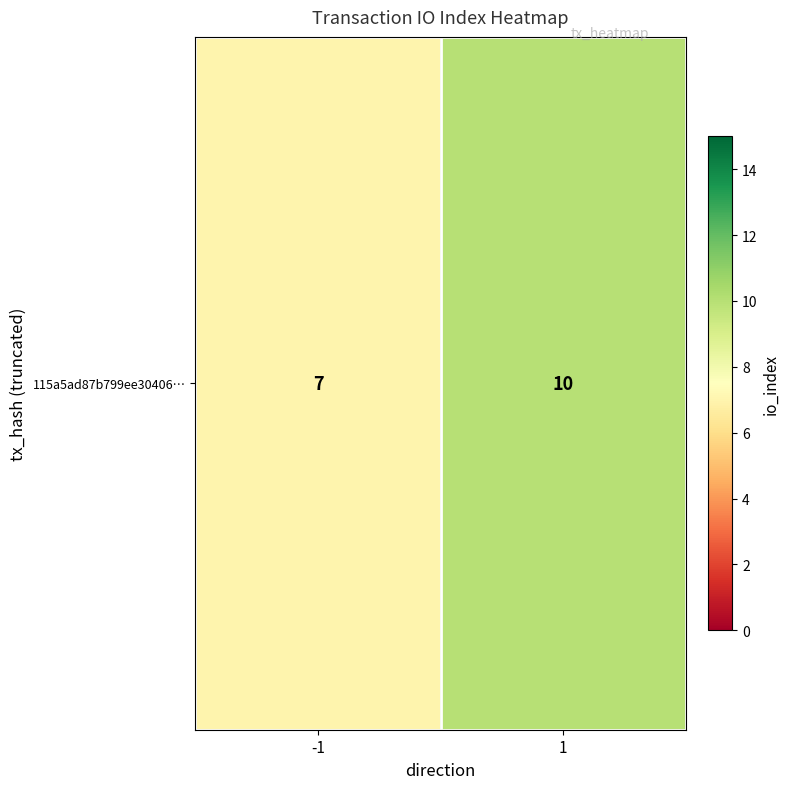

Between 1 and -1, which is larger?

1